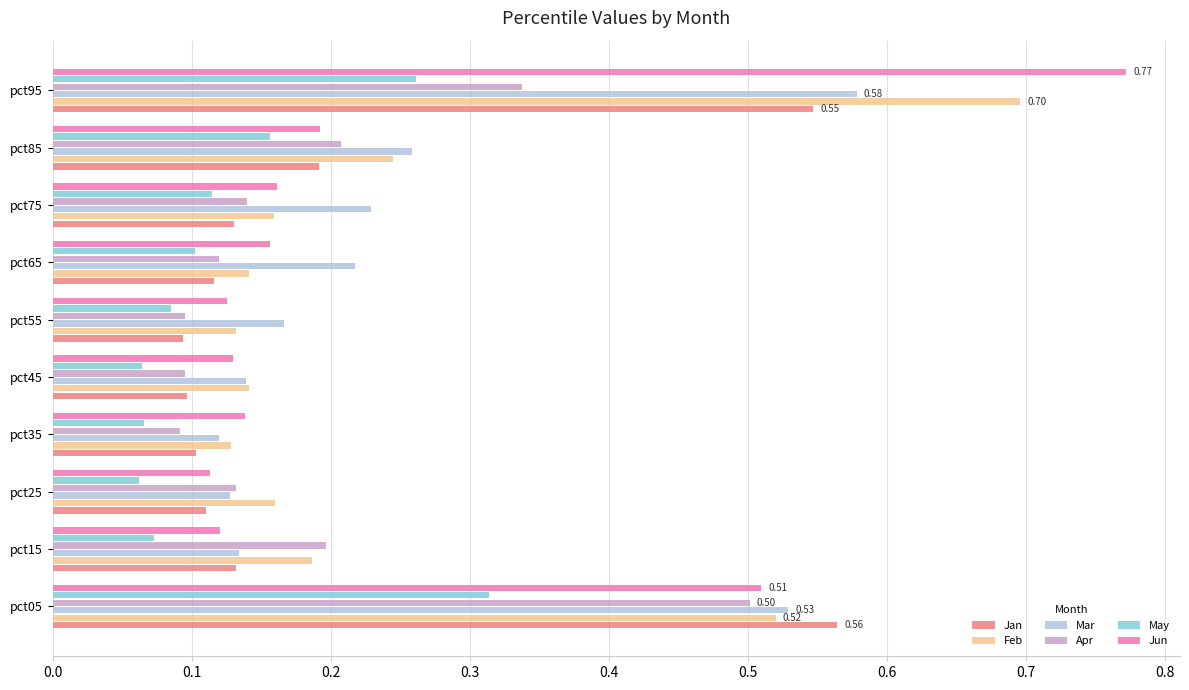

At how many categories does at least one series exceed 0?

10